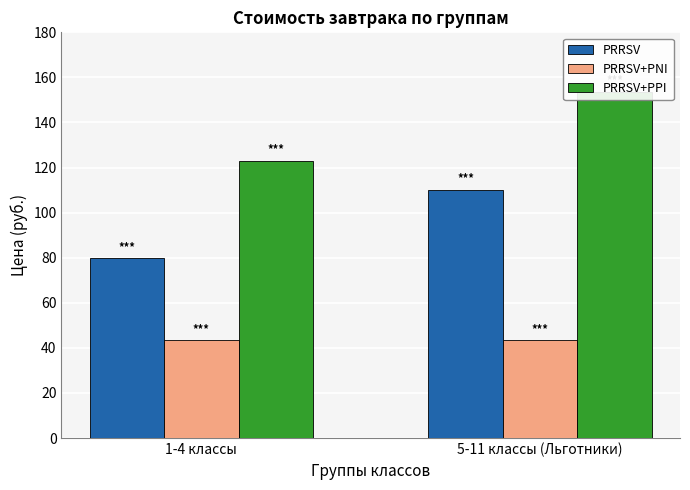

Read the PRRSV value at 5-11 классы (Льготники).

110.3